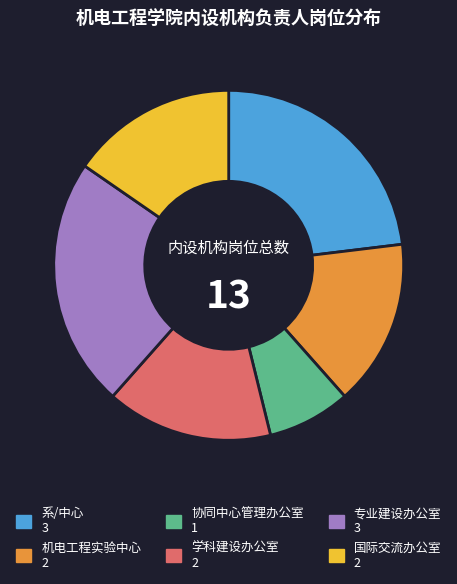

Count the number of slices in the pie.

6